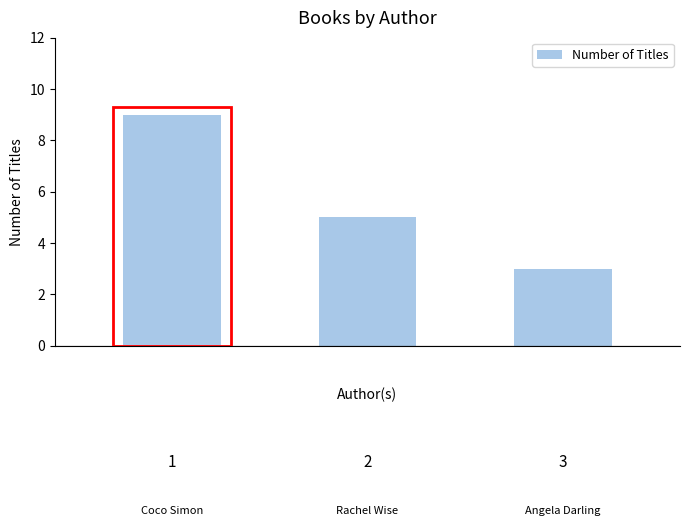

What is the difference between the maximum and minimum values?

6